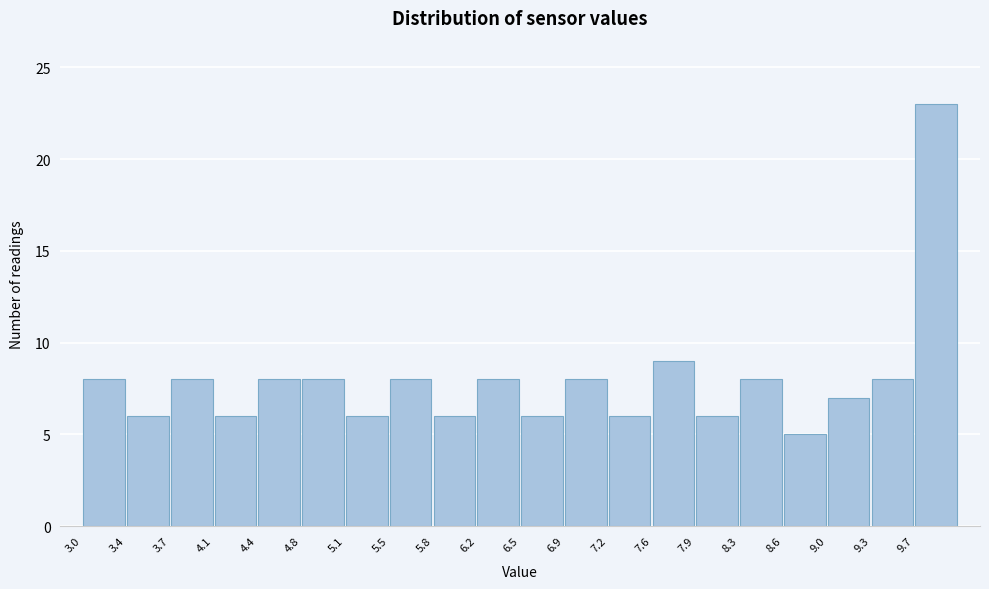

Over which range of the x-axis is the bar tallest?

9.65 to 10.00